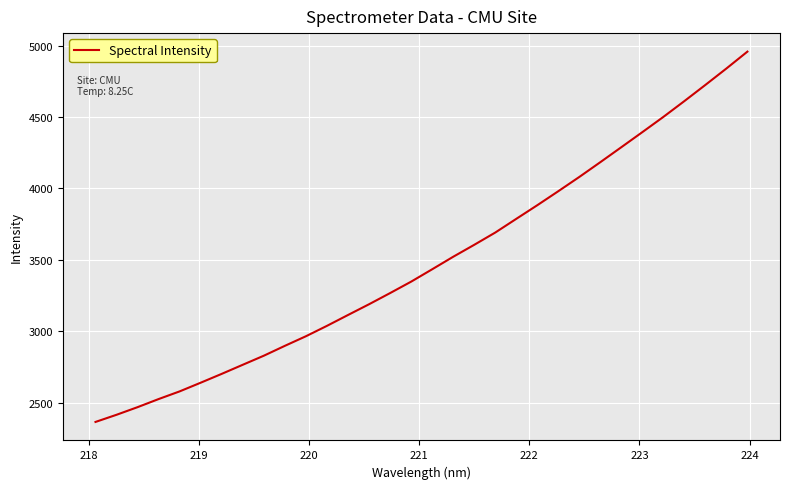

What is the difference between the maximum and minimum values?

2593.4